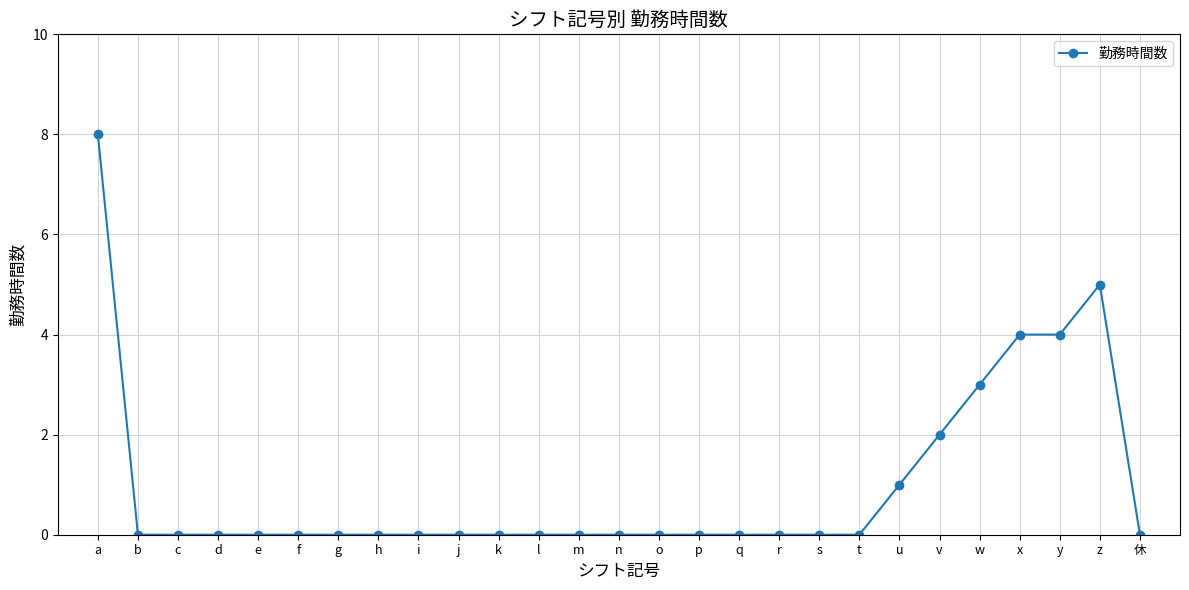

True or false: there are more than 0 points higher than both neighbors.

True